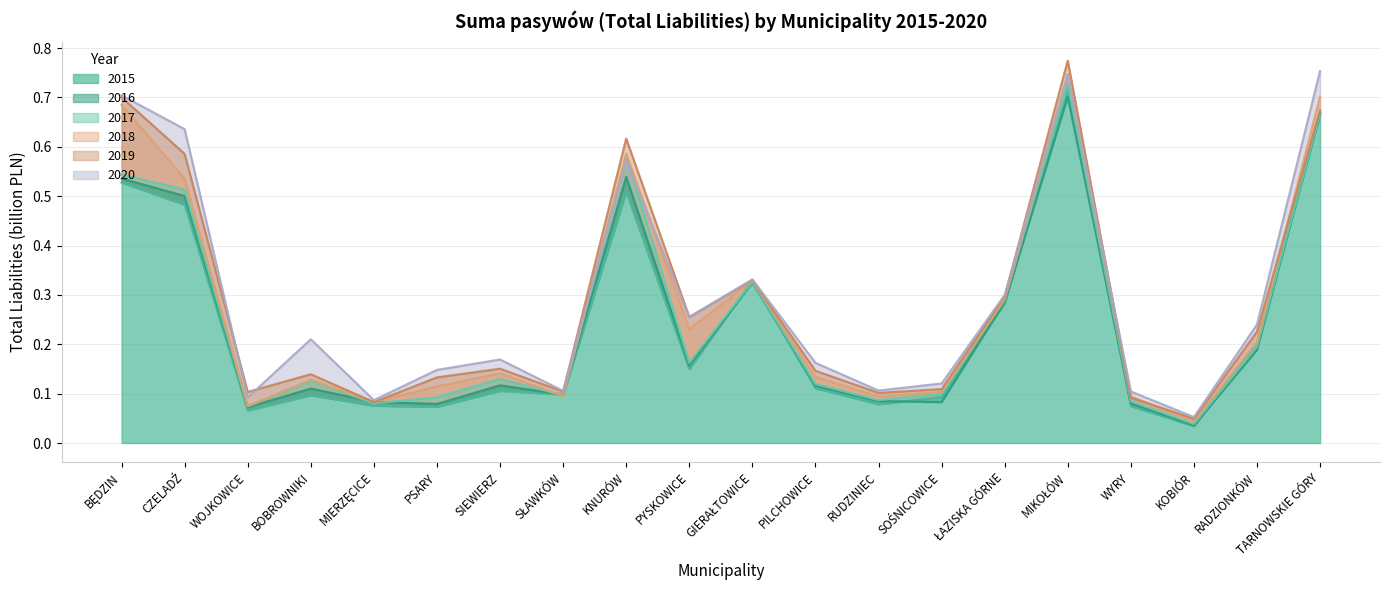

Reading left to right, what are all the values shown in this chart?

2015: BĘDZIN=0.5	CZELADŹ=0.5	WOJKOWICE=0.1	BOBROWNIKI=0.1	MIERZĘCICE=0.1	PSARY=0.1	SIEWIERZ=0.1	SŁAWKÓW=0.1	KNURÓW=0.5	PYSKOWICE=0.1	GIERAŁTOWICE=0.3	PILCHOWICE=0.1	RUDZINIEC=0.1	SOŚNICOWICE=0.1	ŁAZISKA GÓRNE=0.3	MIKOŁÓW=0.7	WYRY=0.1	KOBIÓR=0.0	RADZIONKÓW=0.2	TARNOWSKIE GÓRY=0.7
2016: BĘDZIN=0.5	CZELADŹ=0.5	WOJKOWICE=0.1	BOBROWNIKI=0.1	MIERZĘCICE=0.1	PSARY=0.1	SIEWIERZ=0.1	SŁAWKÓW=0.1	KNURÓW=0.5	PYSKOWICE=0.2	GIERAŁTOWICE=0.3	PILCHOWICE=0.1	RUDZINIEC=0.1	SOŚNICOWICE=0.1	ŁAZISKA GÓRNE=0.3	MIKOŁÓW=0.7	WYRY=0.1	KOBIÓR=0.0	RADZIONKÓW=0.2	TARNOWSKIE GÓRY=0.7
2017: BĘDZIN=0.5	CZELADŹ=0.5	WOJKOWICE=0.1	BOBROWNIKI=0.1	MIERZĘCICE=0.1	PSARY=0.1	SIEWIERZ=0.1	SŁAWKÓW=0.1	KNURÓW=0.6	PYSKOWICE=0.2	GIERAŁTOWICE=0.3	PILCHOWICE=0.1	RUDZINIEC=0.1	SOŚNICOWICE=0.1	ŁAZISKA GÓRNE=0.3	MIKOŁÓW=0.7	WYRY=0.1	KOBIÓR=0.0	RADZIONKÓW=0.2	TARNOWSKIE GÓRY=0.7
2018: BĘDZIN=0.7	CZELADŹ=0.5	WOJKOWICE=0.1	BOBROWNIKI=0.1	MIERZĘCICE=0.1	PSARY=0.1	SIEWIERZ=0.1	SŁAWKÓW=0.1	KNURÓW=0.6	PYSKOWICE=0.2	GIERAŁTOWICE=0.3	PILCHOWICE=0.1	RUDZINIEC=0.1	SOŚNICOWICE=0.1	ŁAZISKA GÓRNE=0.3	MIKOŁÓW=0.7	WYRY=0.1	KOBIÓR=0.0	RADZIONKÓW=0.2	TARNOWSKIE GÓRY=0.7
2019: BĘDZIN=0.7	CZELADŹ=0.6	WOJKOWICE=0.1	BOBROWNIKI=0.1	MIERZĘCICE=0.1	PSARY=0.1	SIEWIERZ=0.2	SŁAWKÓW=0.1	KNURÓW=0.6	PYSKOWICE=0.3	GIERAŁTOWICE=0.3	PILCHOWICE=0.1	RUDZINIEC=0.1	SOŚNICOWICE=0.1	ŁAZISKA GÓRNE=0.3	MIKOŁÓW=0.8	WYRY=0.1	KOBIÓR=0.0	RADZIONKÓW=0.2	TARNOWSKIE GÓRY=0.7
2020: BĘDZIN=0.7	CZELADŹ=0.6	WOJKOWICE=0.1	BOBROWNIKI=0.2	MIERZĘCICE=0.1	PSARY=0.1	SIEWIERZ=0.2	SŁAWKÓW=0.1	KNURÓW=0.6	PYSKOWICE=0.3	GIERAŁTOWICE=0.3	PILCHOWICE=0.2	RUDZINIEC=0.1	SOŚNICOWICE=0.1	ŁAZISKA GÓRNE=0.3	MIKOŁÓW=0.7	WYRY=0.1	KOBIÓR=0.1	RADZIONKÓW=0.2	TARNOWSKIE GÓRY=0.8